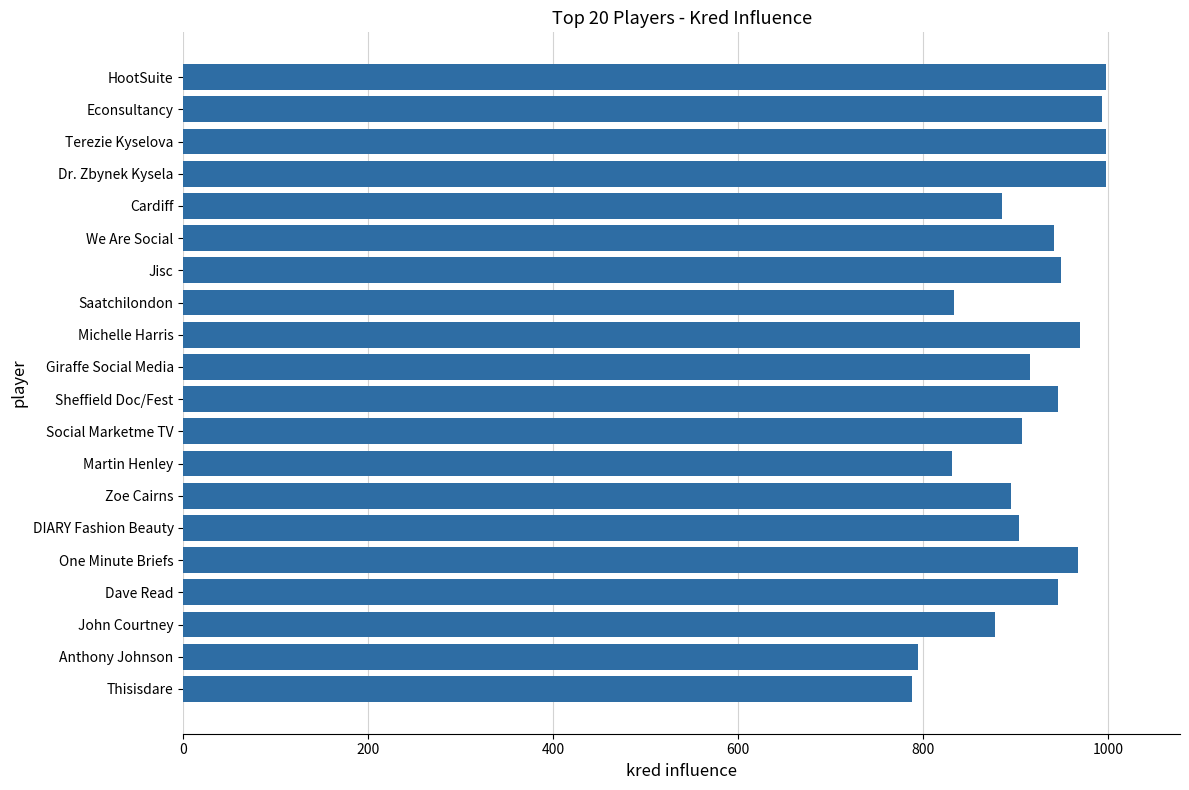

What is the difference between the maximum and second lowest values?

203